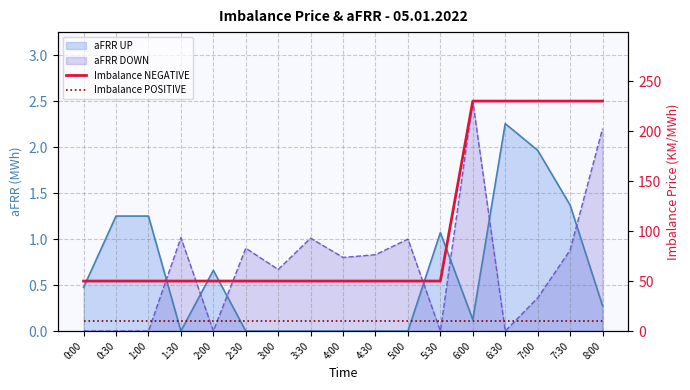

Between 5:00 and 7:30, which is larger?

7:30